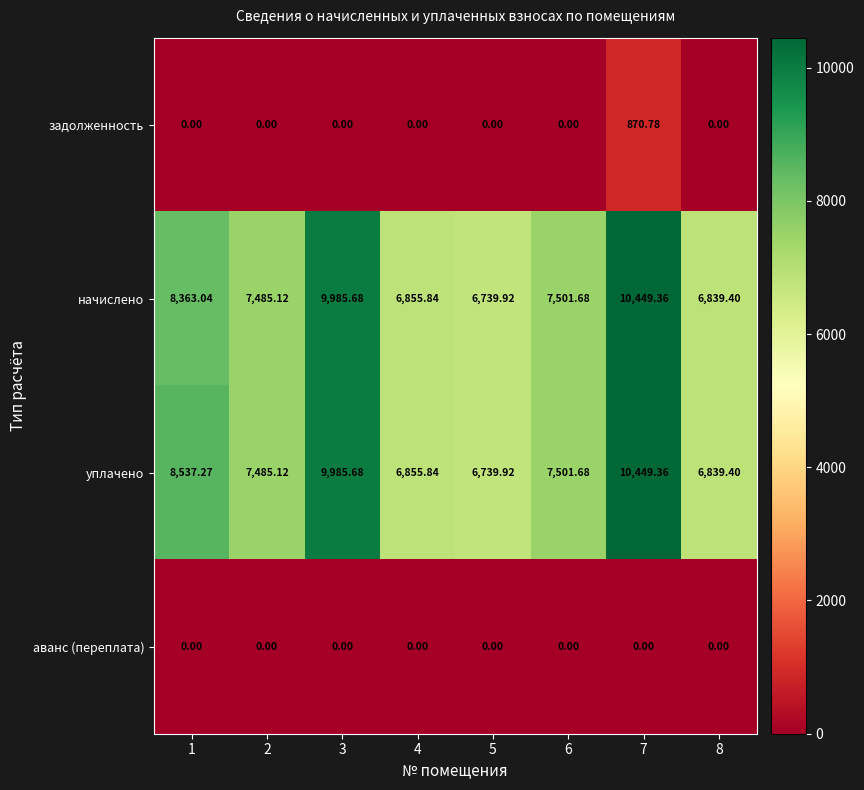

Is the value of аванс (переплата) at 1 greater than the value of начислено at 5?

No